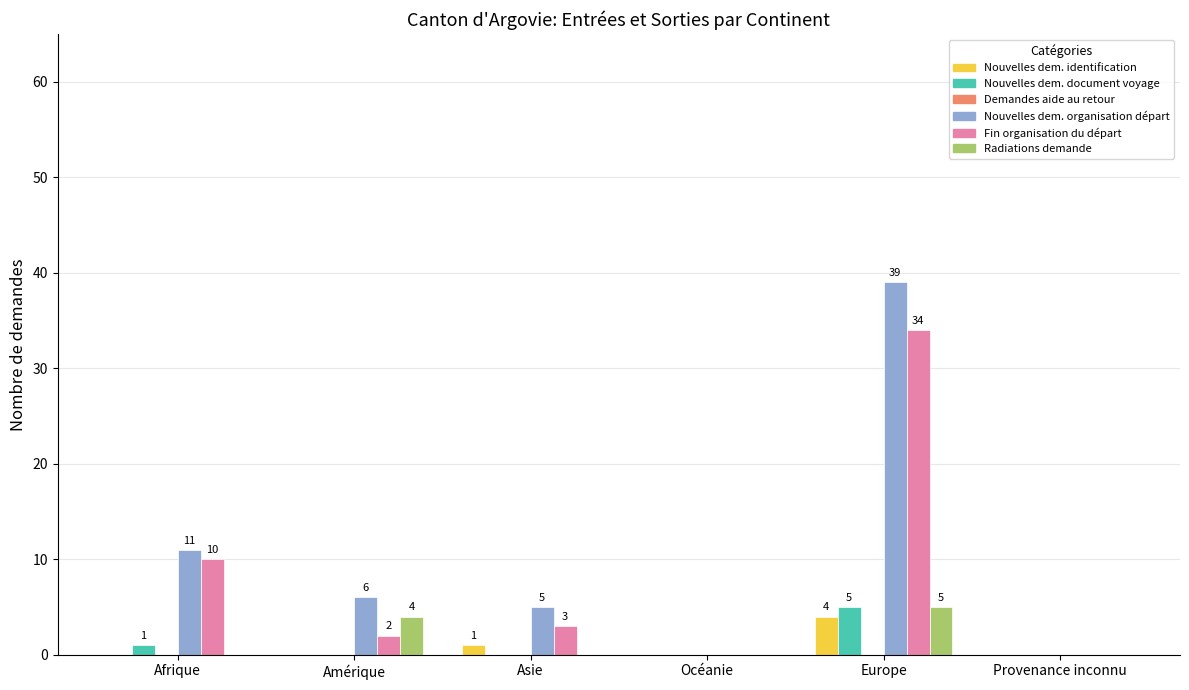

At which category does the chart reach its peak across all series?

Europe